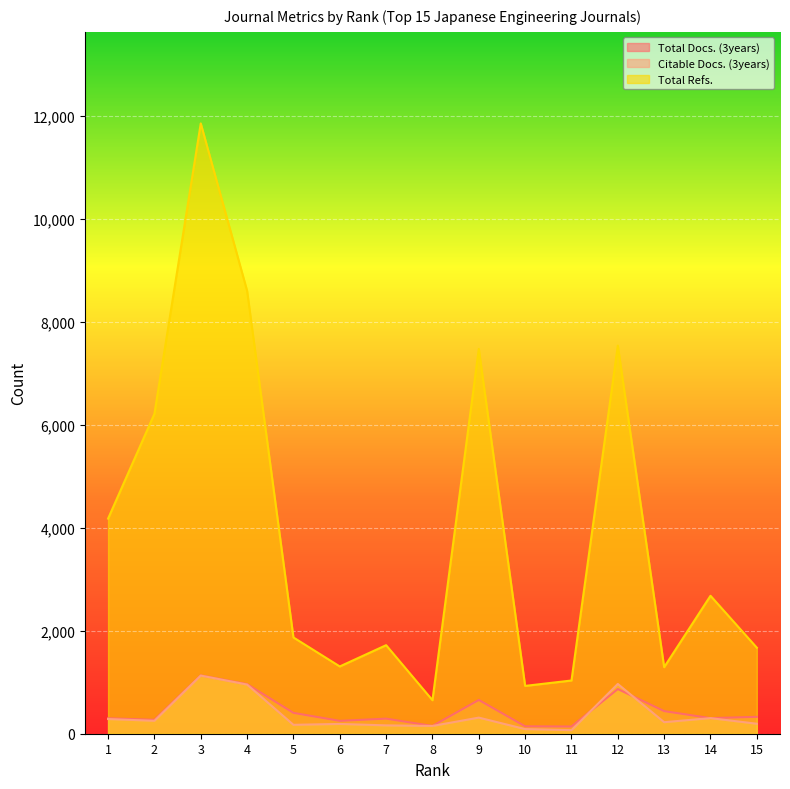

What is the maximum value shown in the chart?

11856